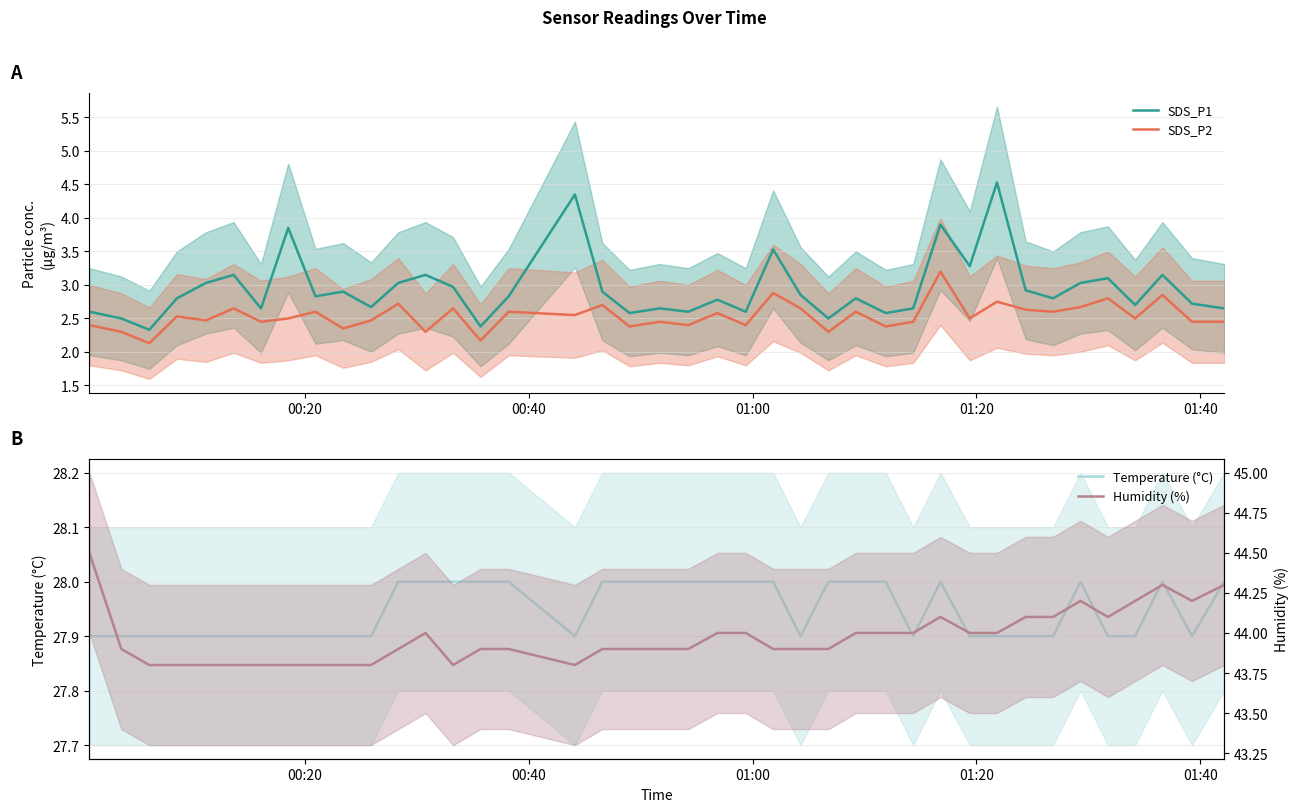

In SDS_P2, how many points are lower than both neighbors (excluding endpoints)?

15